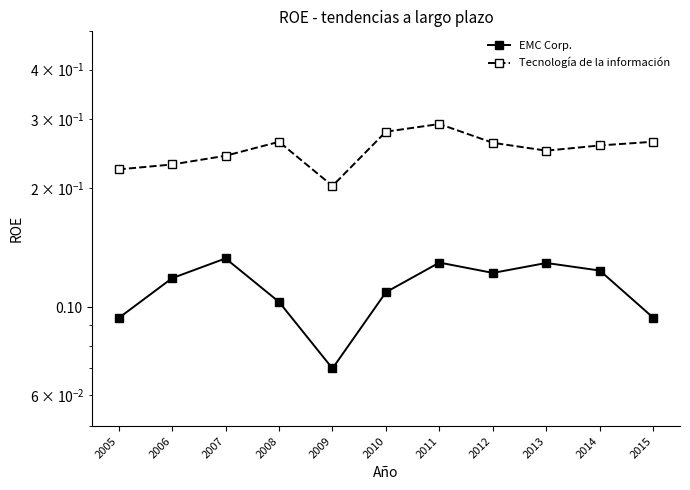

Where is Tecnología de la información nearest to the value 0?

2009